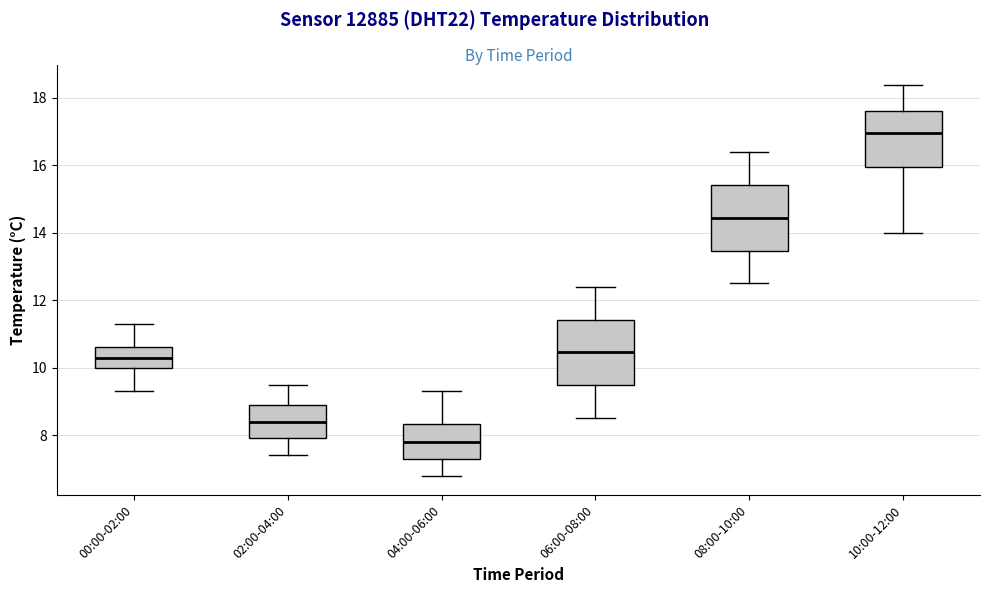

Reading left to right, read every box against the y-axis: the position of its median line, the range the box covers, and the ends of its whiskers. The values are not printed on the chart, so give them approximately, as read against the axis.

00:00-02:00: median 10.4, box 10.0 to 10.6, whiskers 9.4 to 11.4
02:00-04:00: median 8.4, box 8.0 to 9.0, whiskers 7.4 to 9.6
04:00-06:00: median 7.8, box 7.4 to 8.4, whiskers 6.8 to 9.4
06:00-08:00: median 10.4, box 9.4 to 11.4, whiskers 8.6 to 12.4
08:00-10:00: median 14.4, box 13.4 to 15.4, whiskers 12.6 to 16.4
10:00-12:00: median 17.0, box 16.0 to 17.6, whiskers 14.0 to 18.4